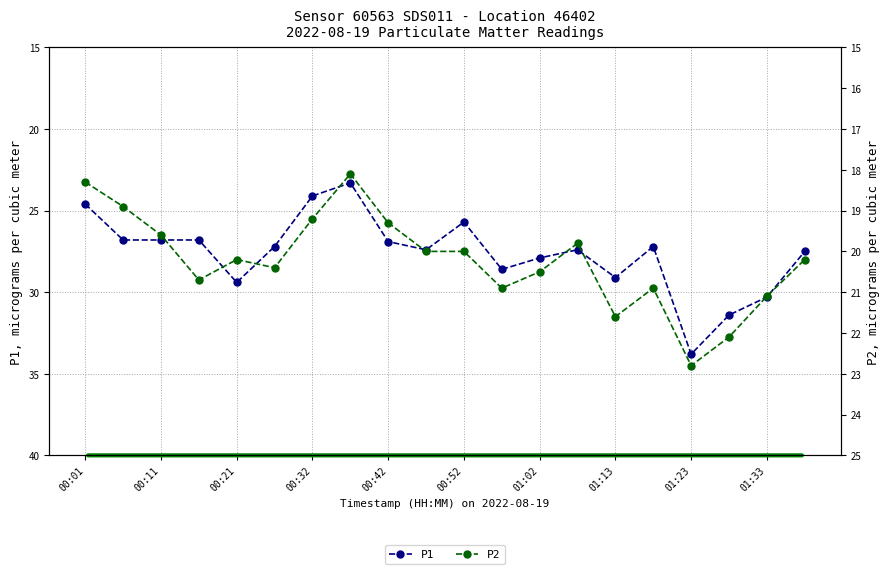

Count the number of data series in this chart.

2